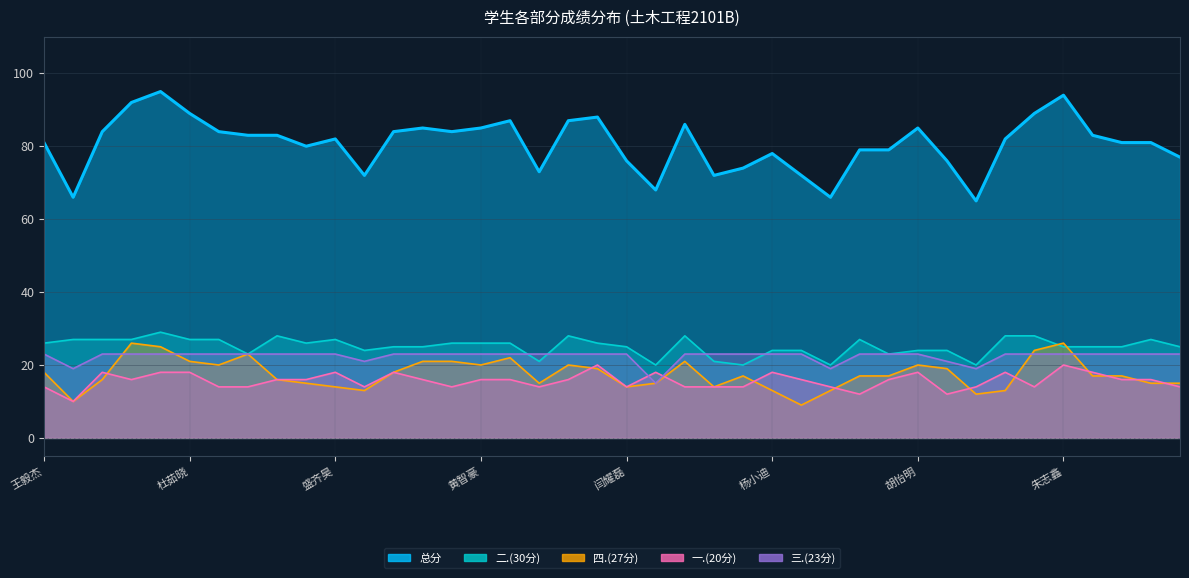

Does the chart have visible grid lines?

Yes